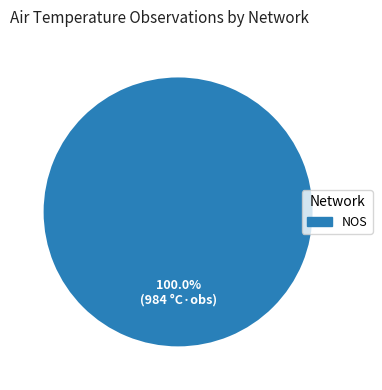

Rank the categories by value from highest to lowest.

NOS